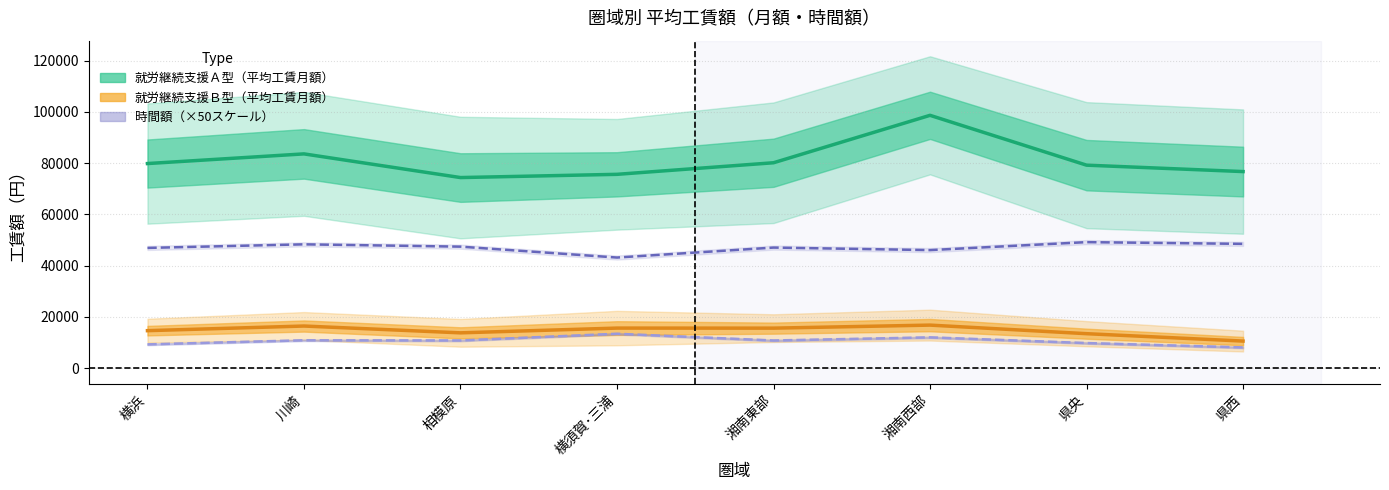

At which category does the chart reach its minimum across all series?

県西